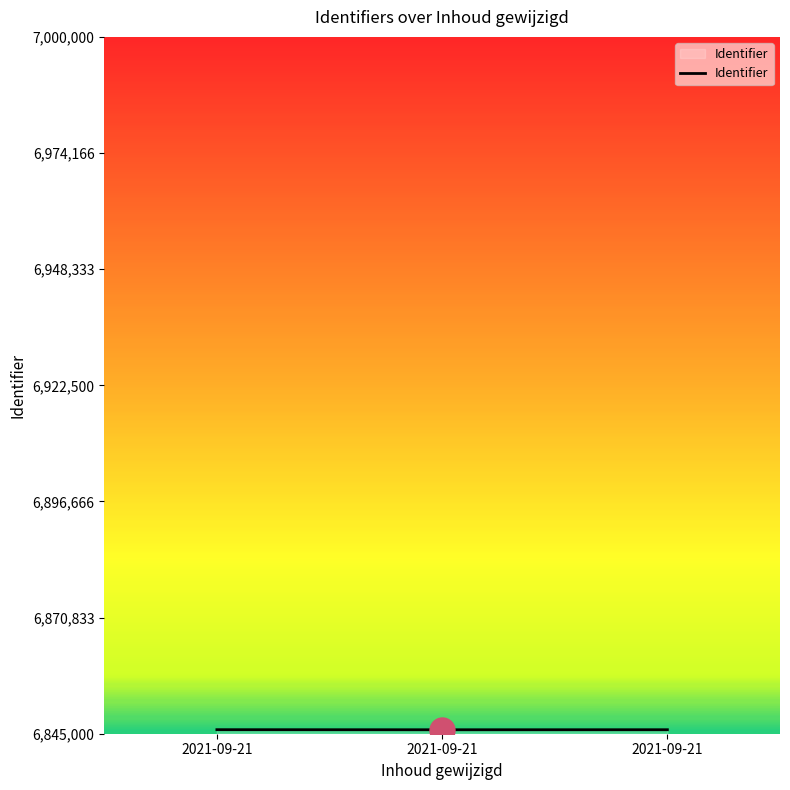

What is the change in value from 2021-09-21 to 2021-09-21?

-10